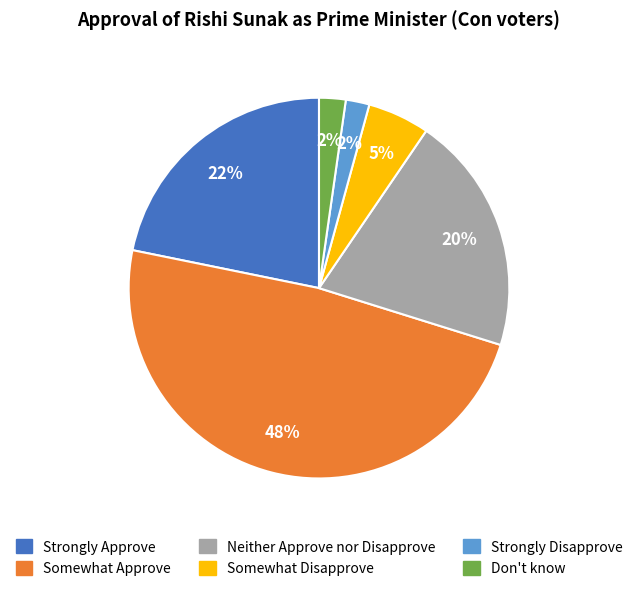

Between Don't know and Strongly Approve, which is larger?

Strongly Approve